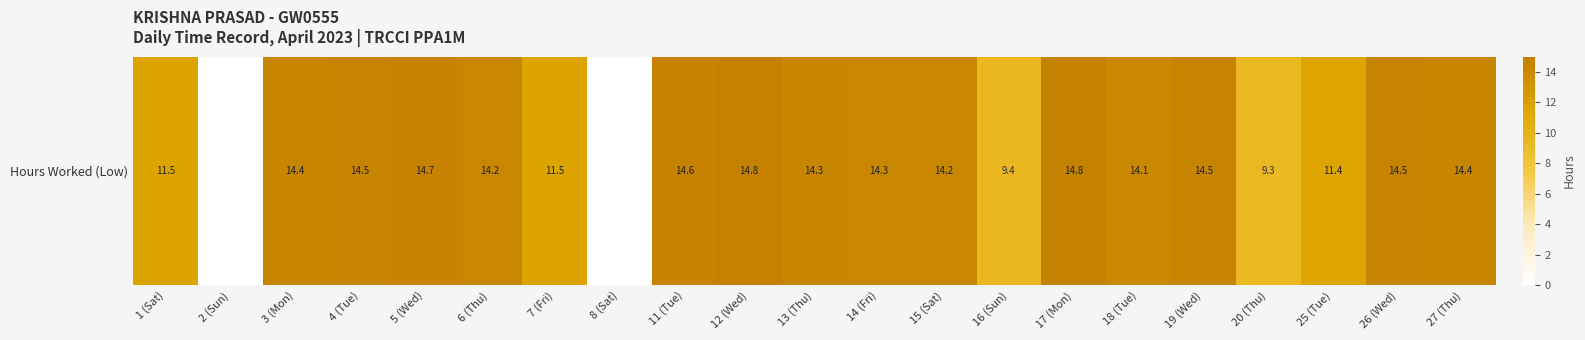

How many positive values are there?

19